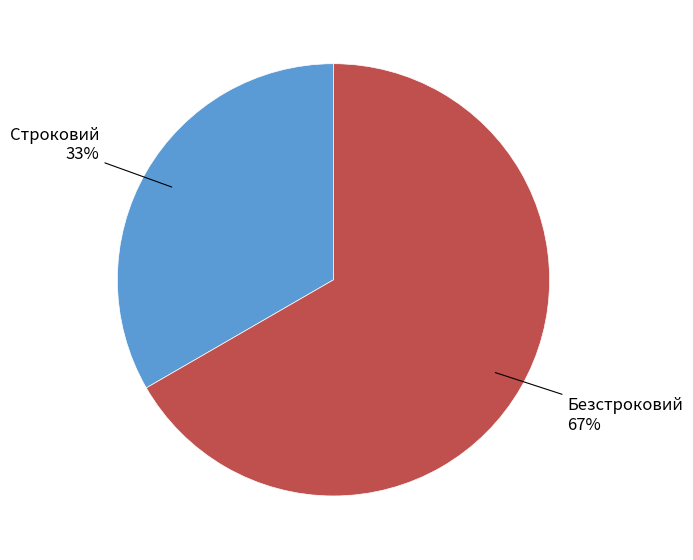

To the nearest percent, what percentage of the pie is Безстроковий?

67%